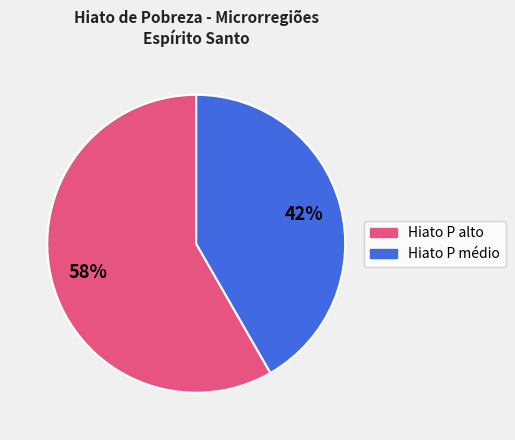

Does any single category account for the majority?

Yes